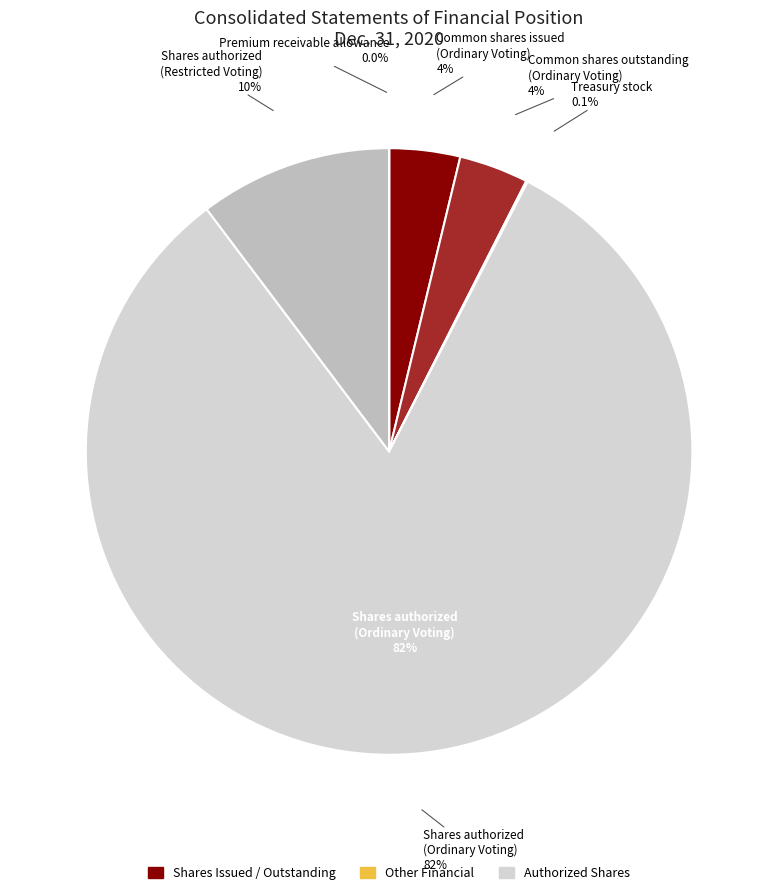

To the nearest percent, what is the difference between the largest and smallest slice percentages?

82%